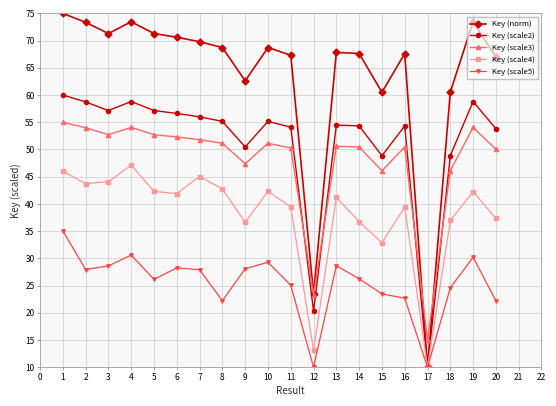

At which category does Key (norm) reach its first local valley?

3